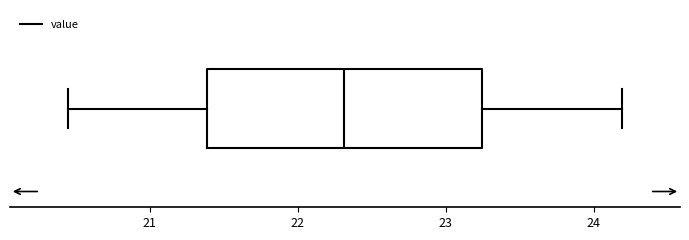

Transcribe this box plot: give where the median line is, the range the box spans, and where the two whiskers end, as read against the x-axis. The values are not printed on the chart, so give them approximately, as read against the axis.

median 22.3, box 21.4 to 23.2, whiskers 20.5 to 24.2